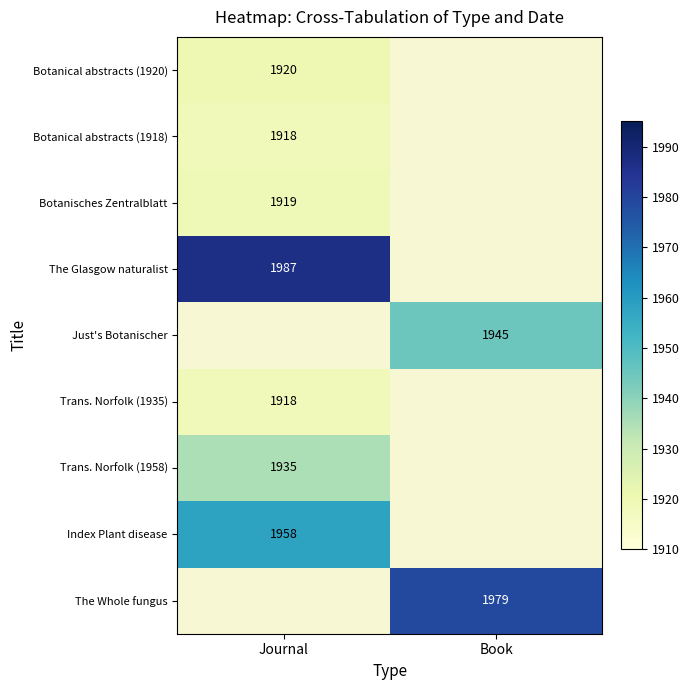

The Botanical abstracts (1918) series shows 3342 at Journal. True or false?

False